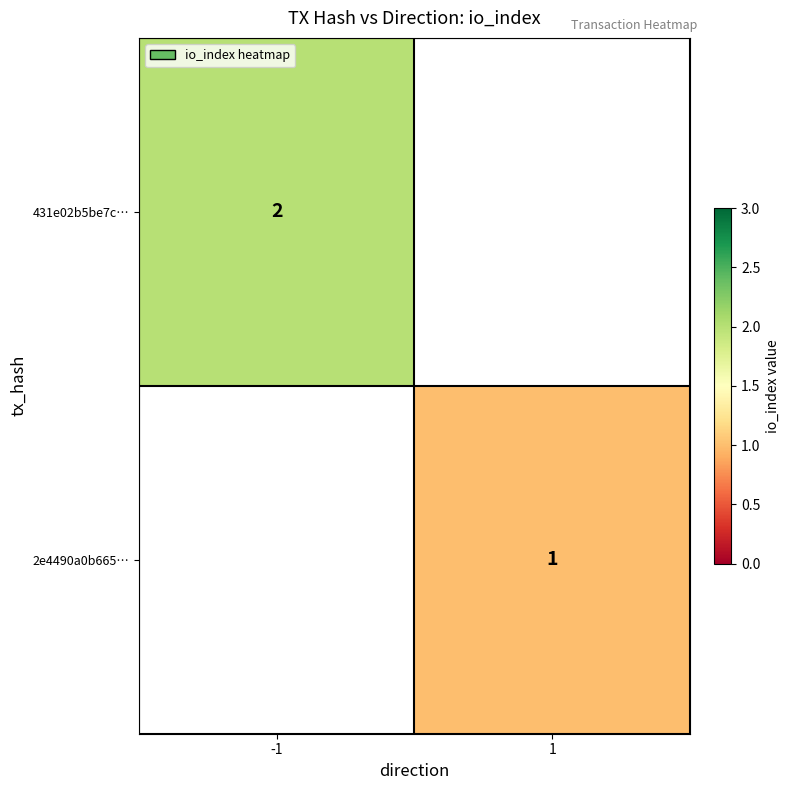

What is the smallest value displayed?

1.0